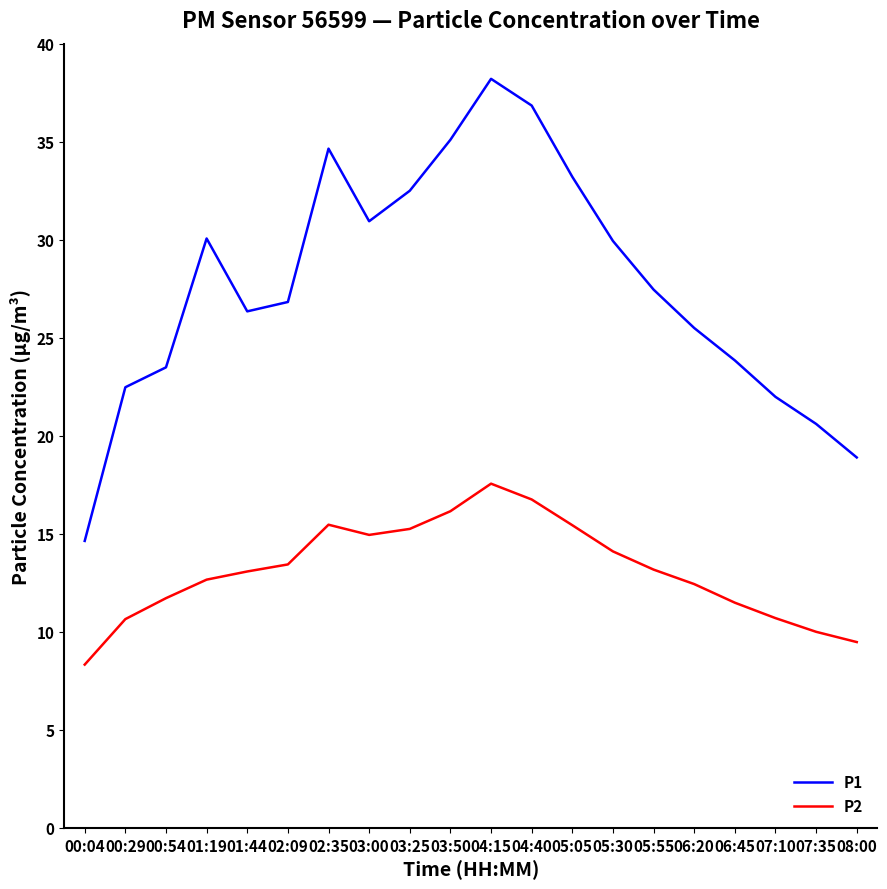

At which label does P1 first exceed 27?

01:19